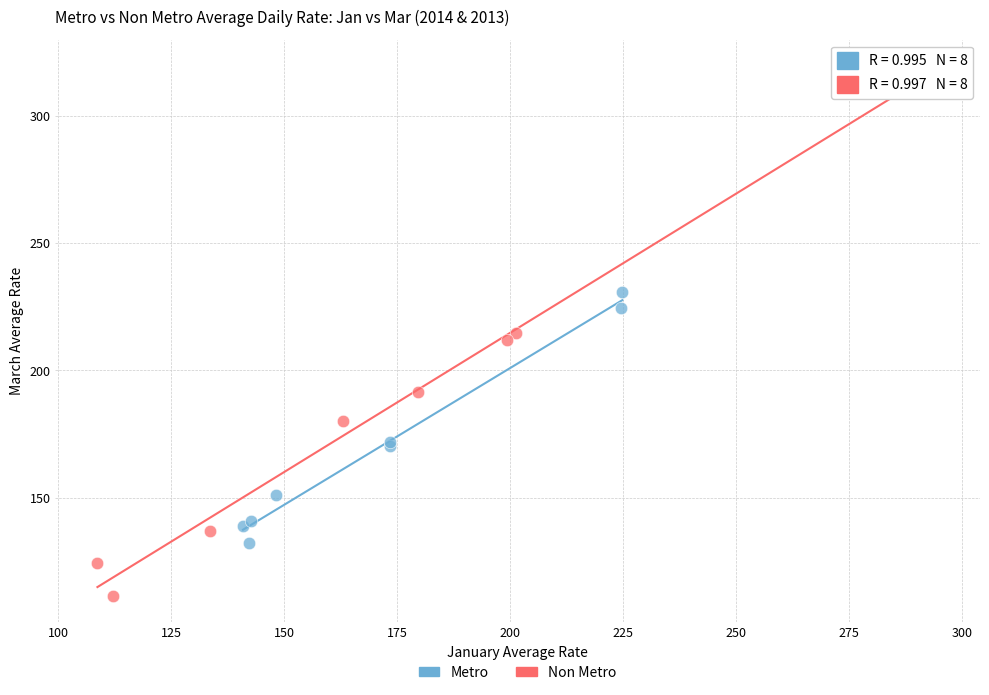

Which series contains the lowest Y value?

Non Metro